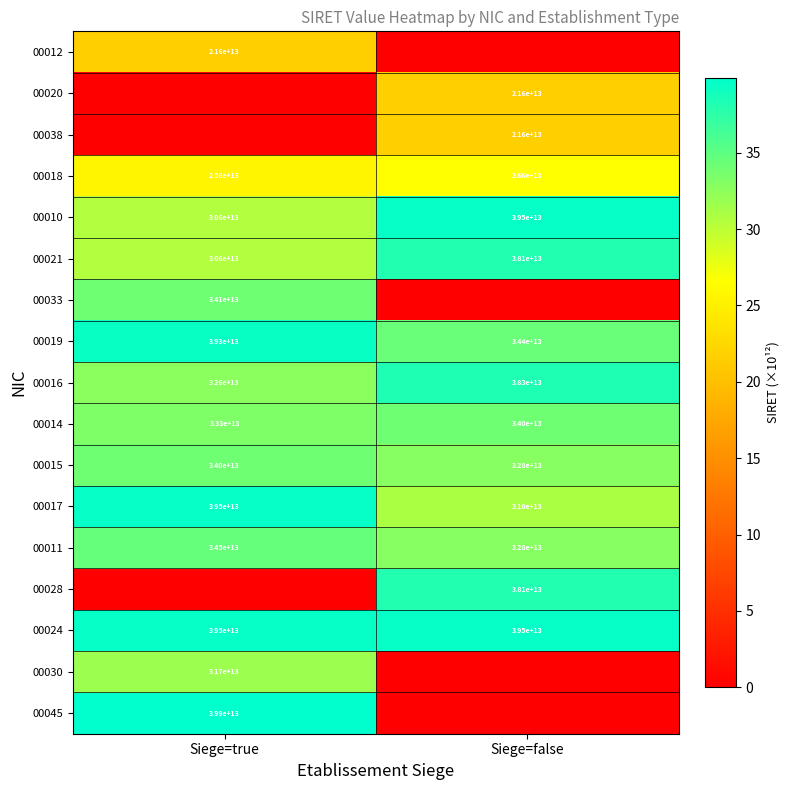

Is it true that 00010 equals 39500000000000 at Siege=false?

True